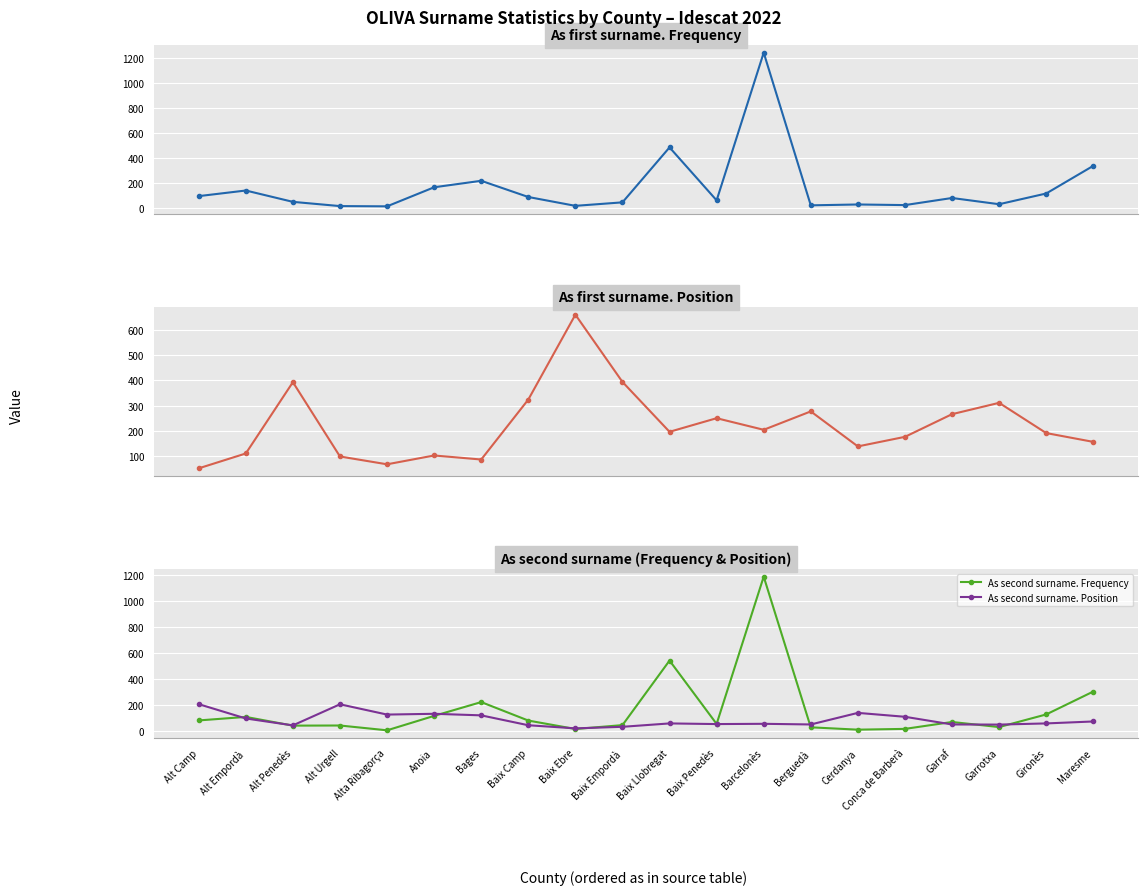

Between Anoia and Berguedà, which is larger?

Anoia